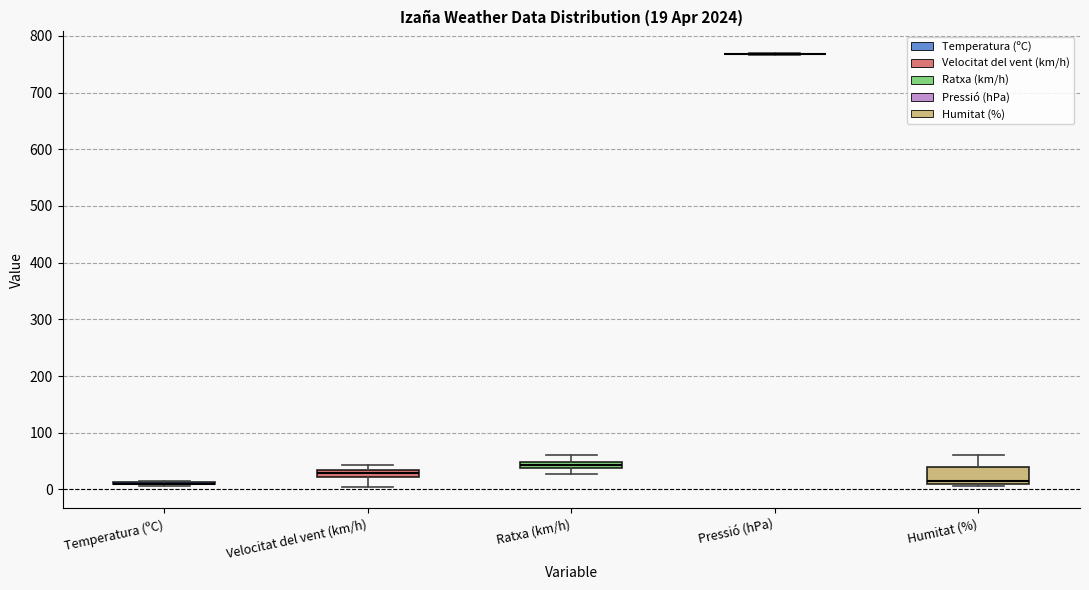

Comparing the boxes themselves (not the whiskers), which one is the tallest?

Humitat (%)